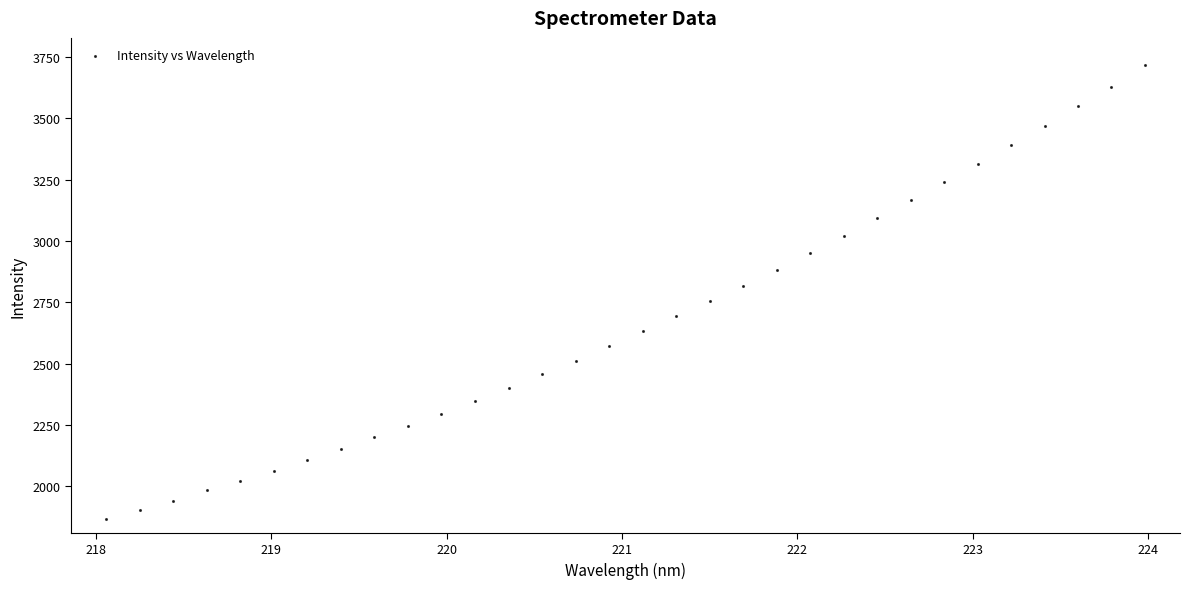

What is the range of Y values (max minus min)?

1850.2